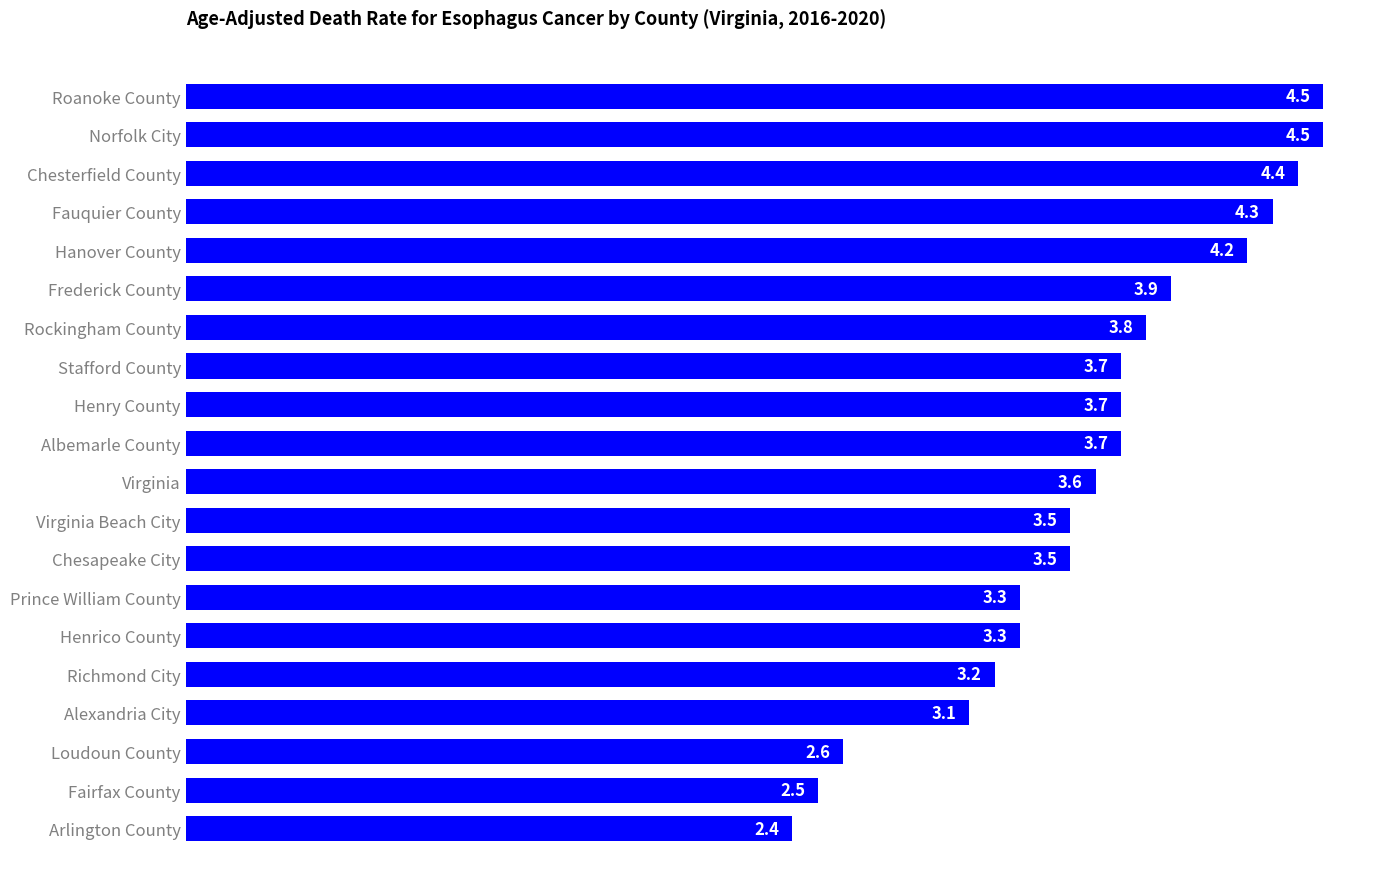

Where is the data nearest to the value 3?

Alexandria City